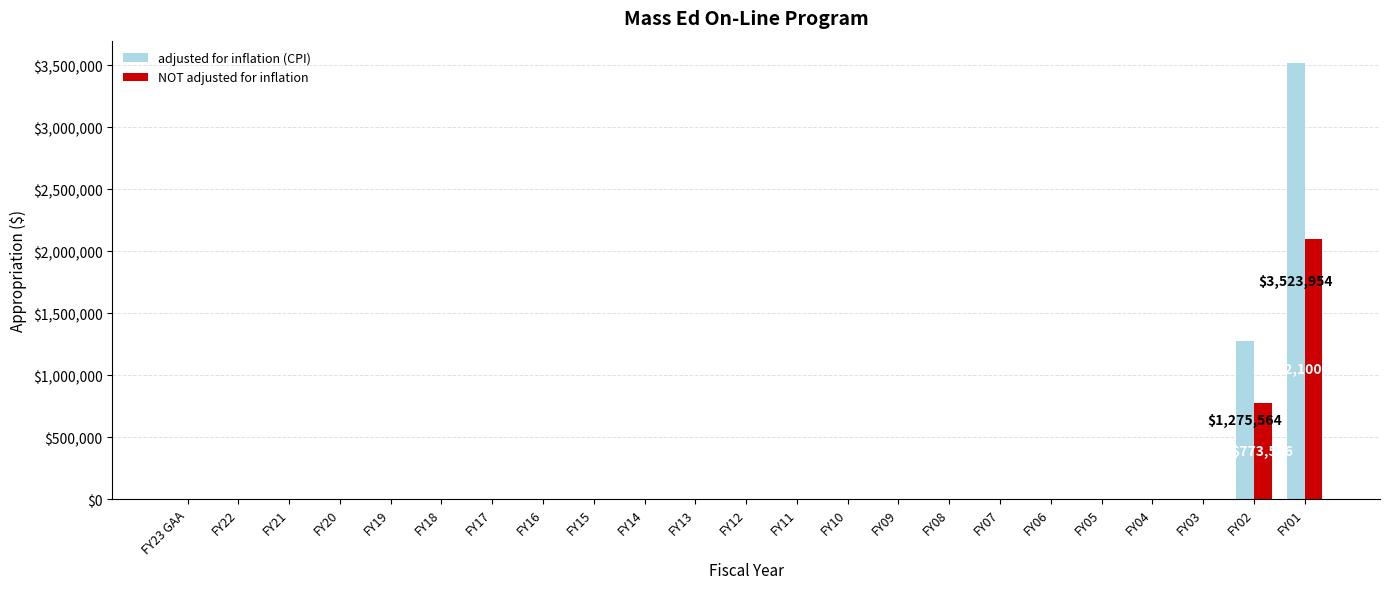

The value of NOT adjusted for inflation at FY03 is 989894. True or false?

False